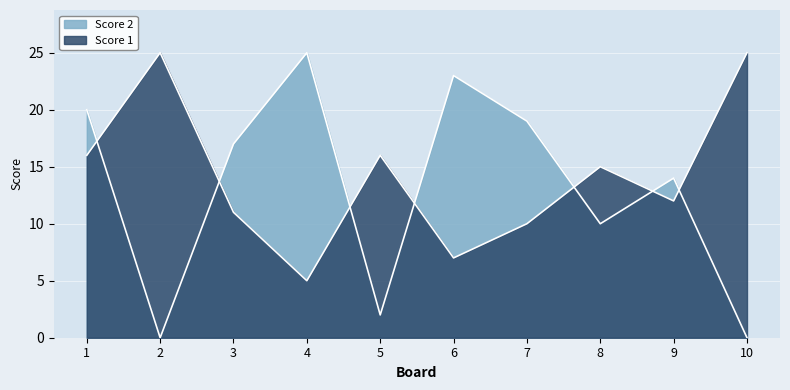

Is it true that Score 1 equals 5 at 4?

True